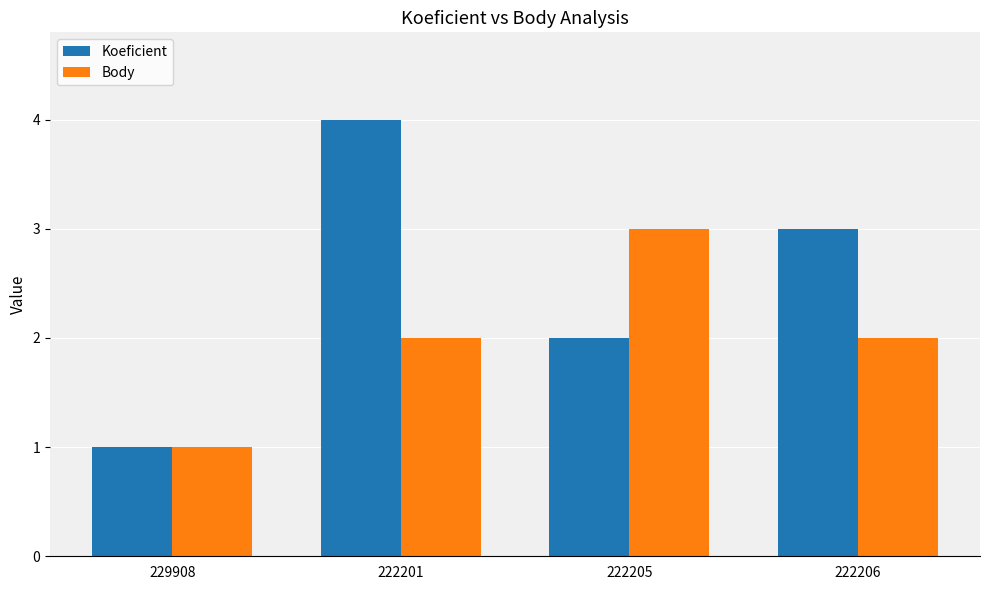

What is the sum of all Body values?

8